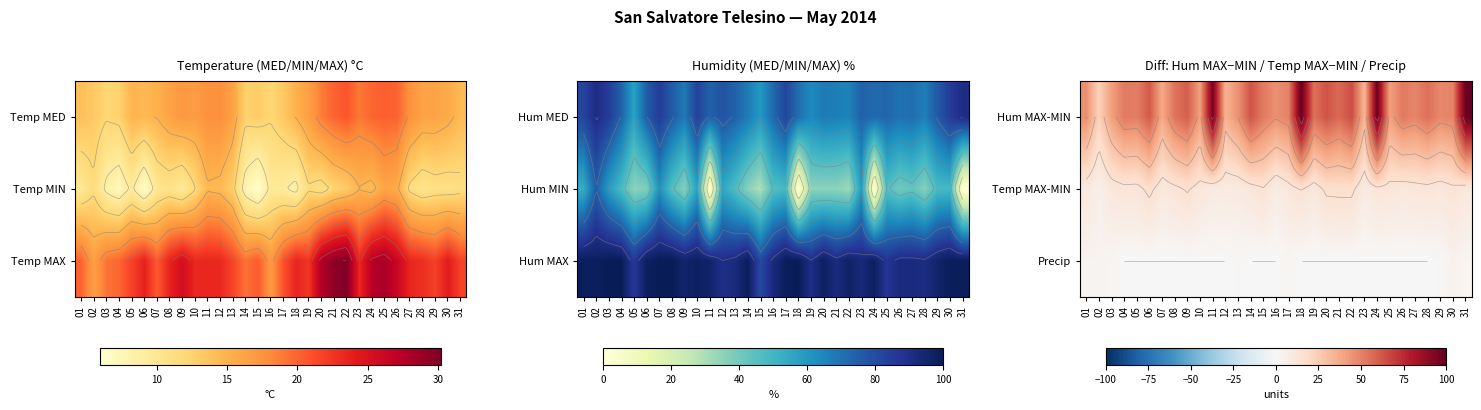

What is the maximum value shown in the chart?

100.0